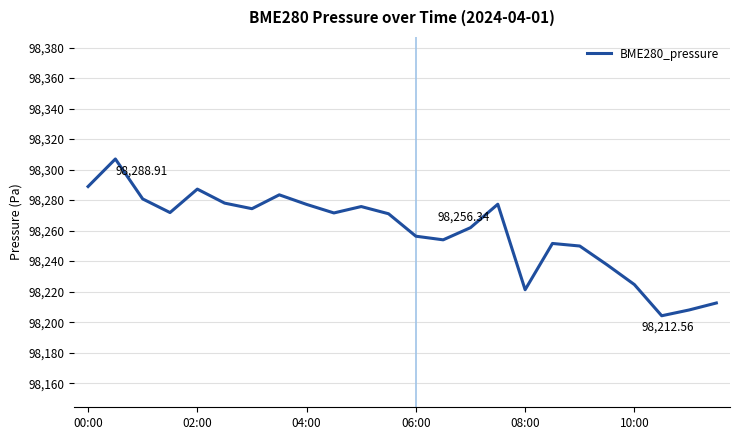

What is the greatest value displayed?

98307.0